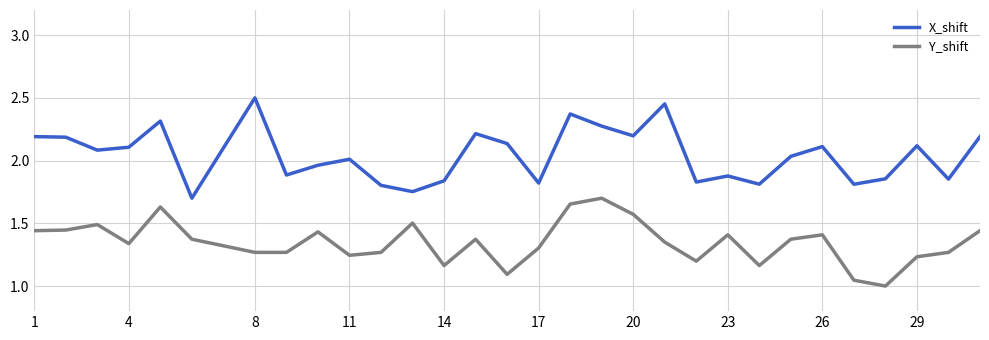

List the series in order of their peak value, lowest first.

Y_shift, X_shift